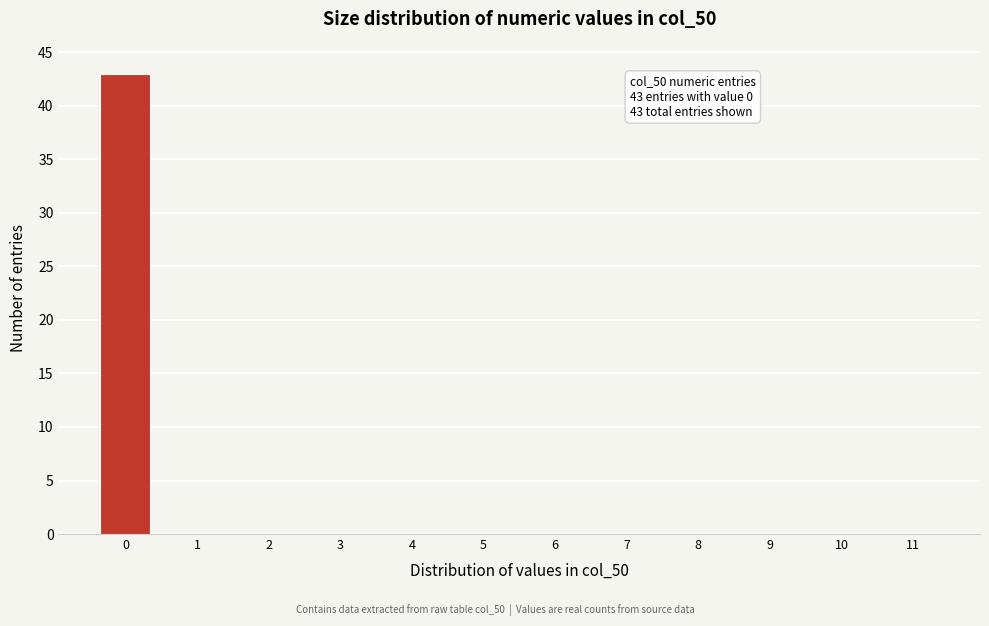

Reading left to right, transcribe all the data shown in this chart.

0=43	1=0	2=0	3=0	4=0	5=0	6=0	7=0	8=0	9=0	10=0	11=0